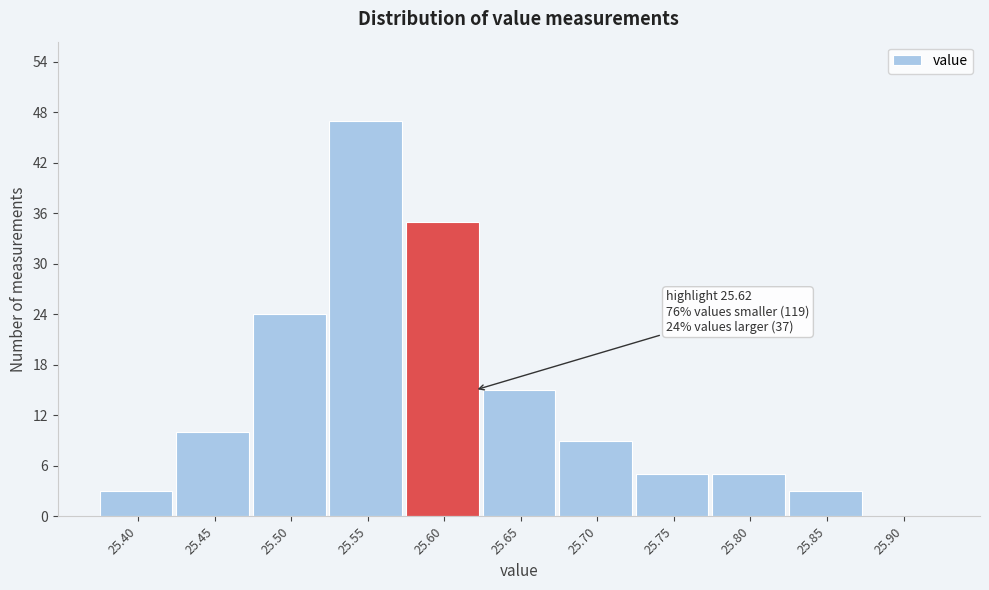

Reading right to left, list all the values displayed in this chart.

25.90=0	25.85=3	25.80=5	25.75=5	25.70=9	25.65=15	25.60=35	25.55=47	25.50=24	25.45=10	25.40=3